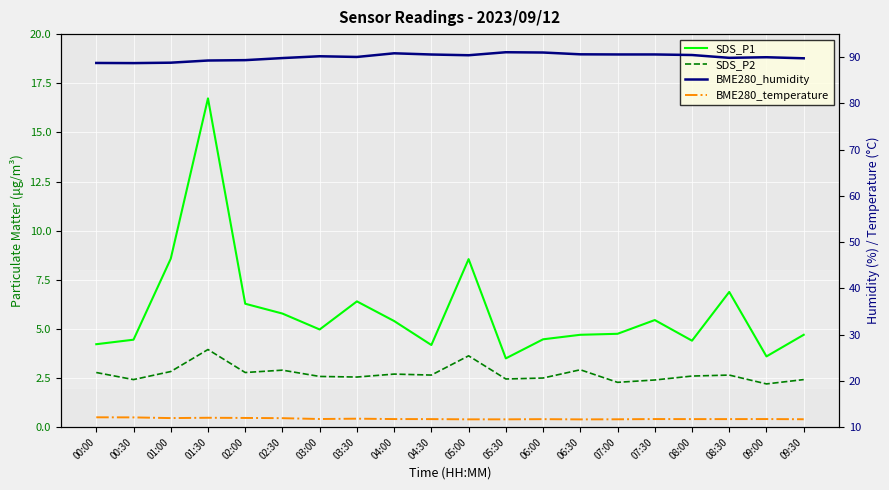

At which category is the sum across all series the highest?

01:30